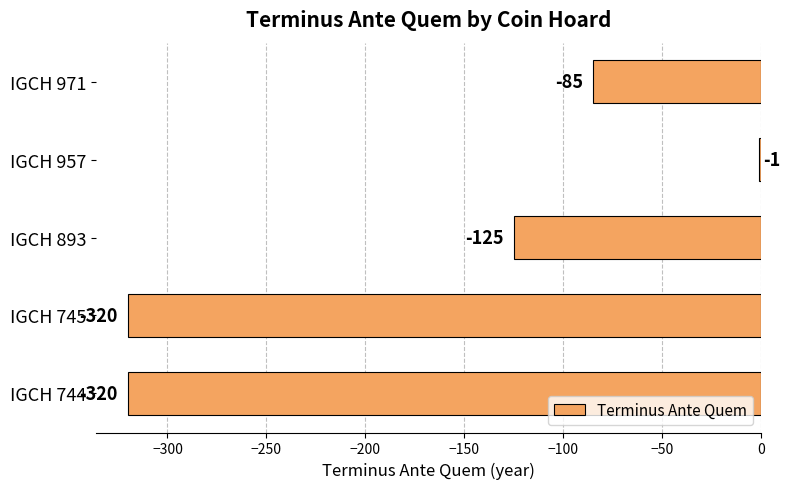

Count the values in the range -320 to -85.

4